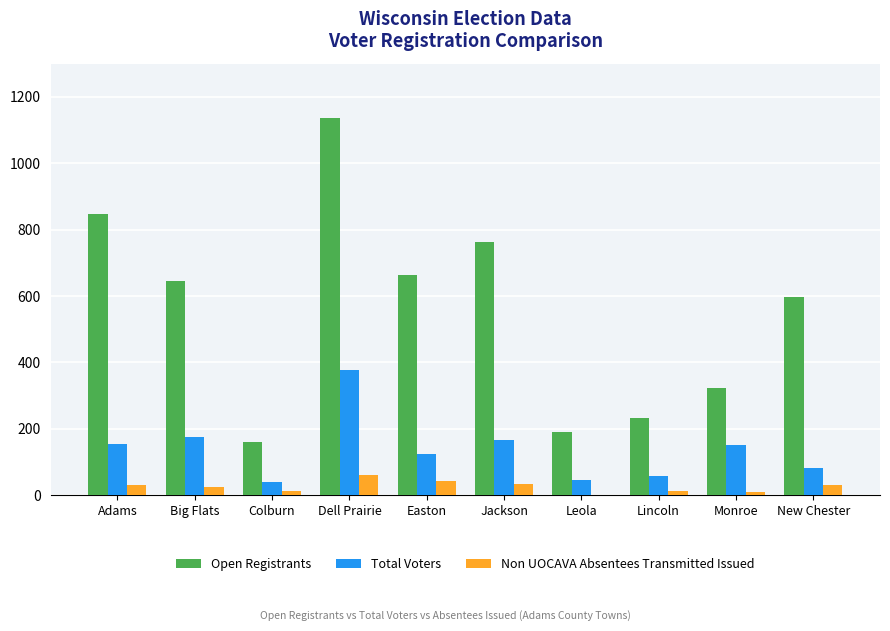

At which category does the chart reach its peak across all series?

Dell Prairie